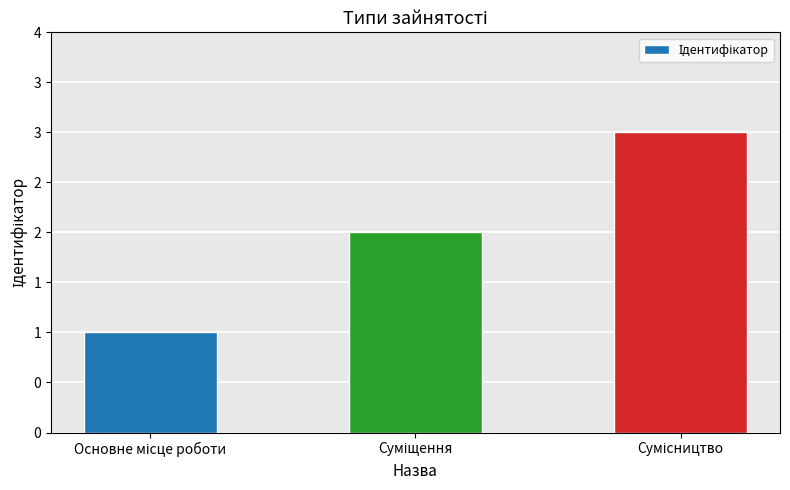

Reading left to right, transcribe all the data shown in this chart.

1	2	3